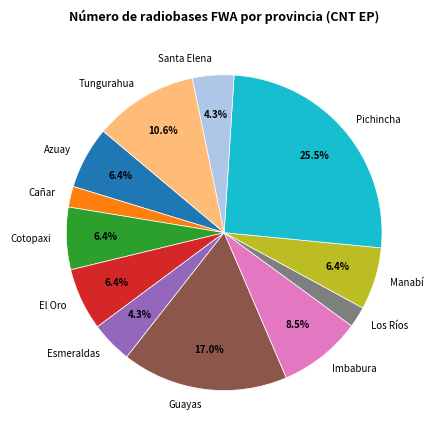

Approximately how many times larger is the value at Cotopaxi compared to El Oro?

1.0